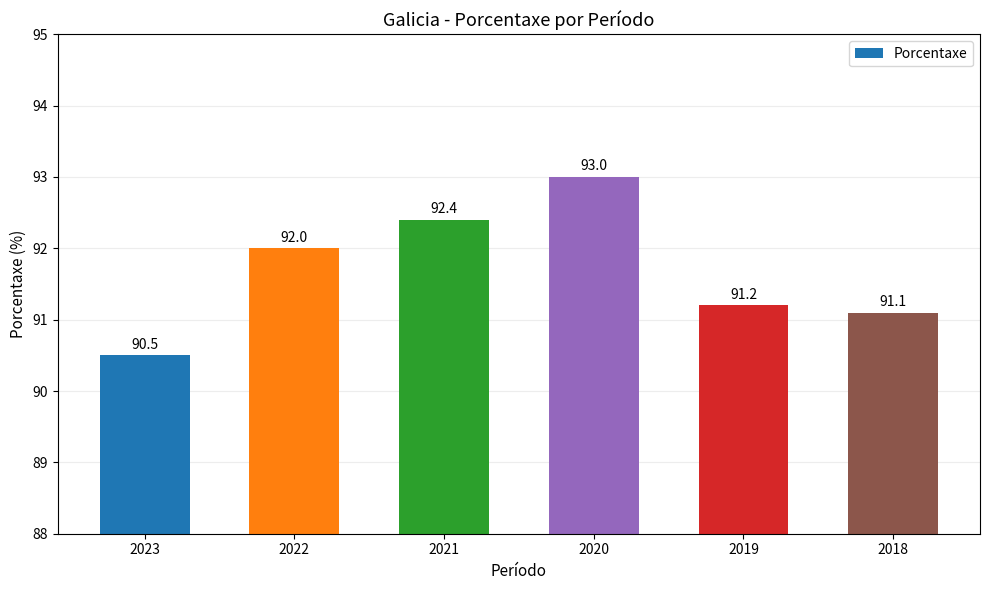

What is the difference between the second highest and minimum values?

1.9